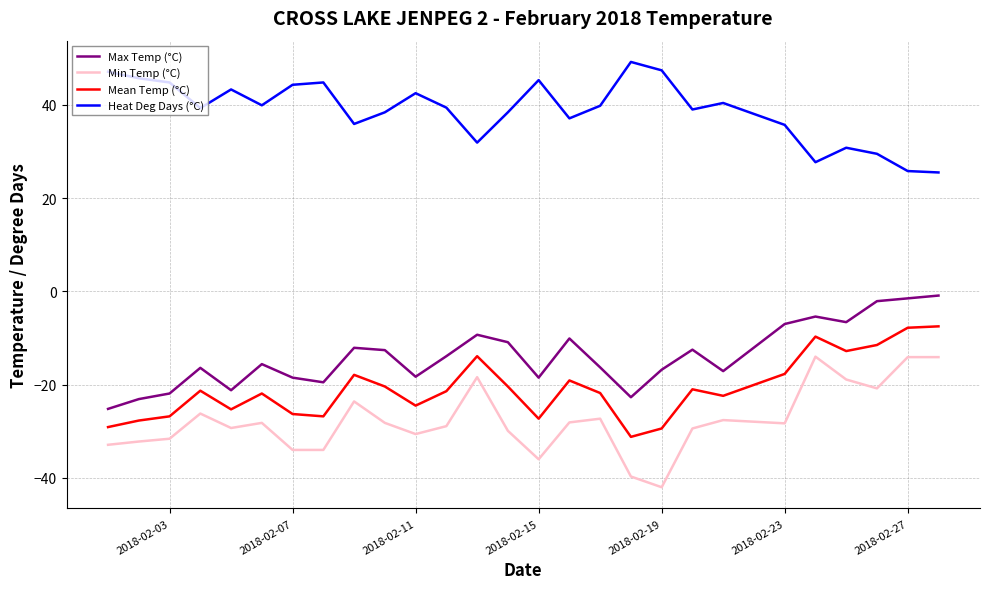

True or false: Max Temp (°C) and Heat Deg Days (°C) intersect in this chart.

False